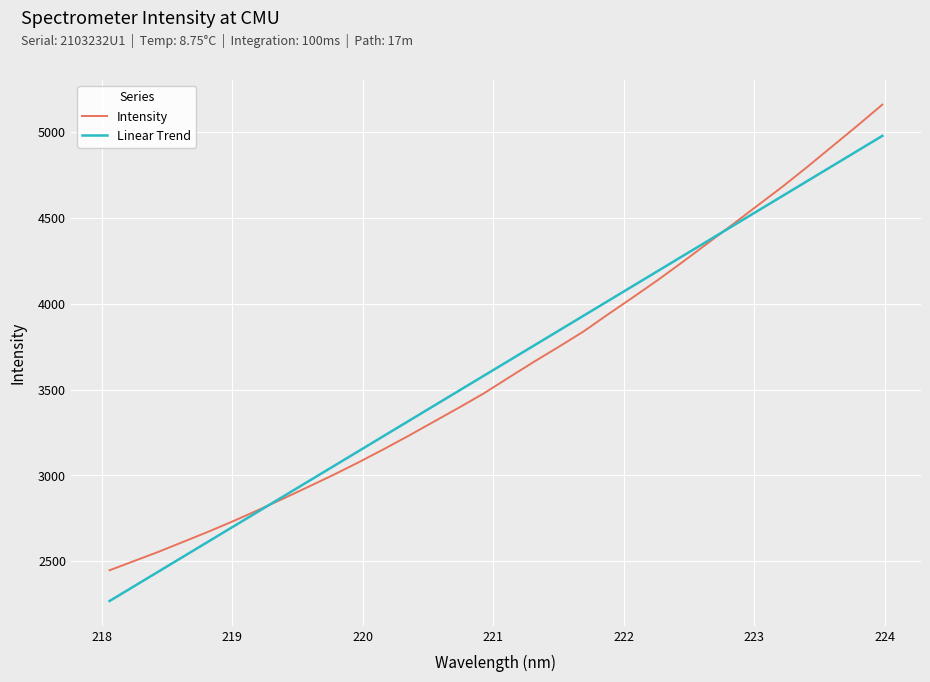

Which series has the widest spread of values?

Intensity